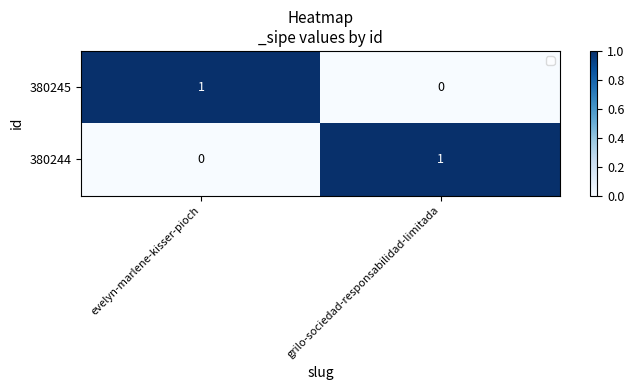

Is the value of 380244 at grilo-sociedad-responsabilidad-limitada greater than the value of 380245 at grilo-sociedad-responsabilidad-limitada?

Yes